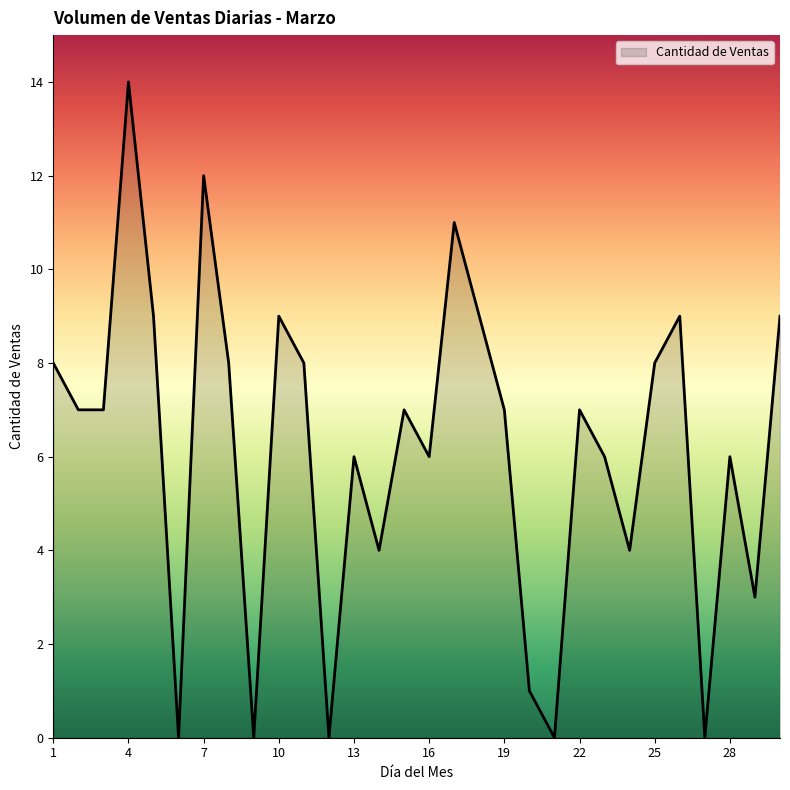

What is the difference between the maximum and minimum values?

14